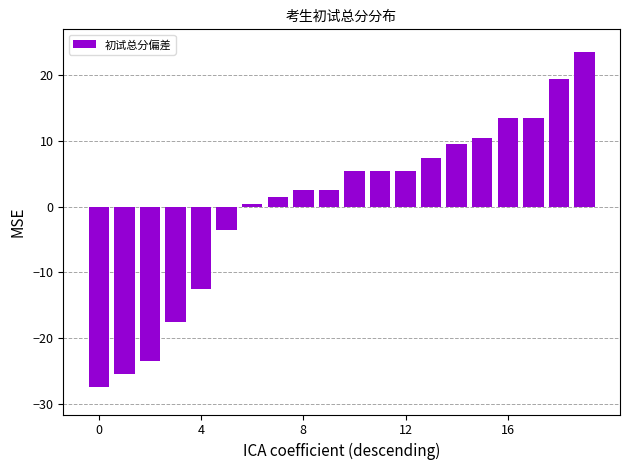

Reading left to right, list all the values displayed in this chart.

-27.5	-25.5	-23.5	-17.5	-12.5	-3.5	0.5	1.5	2.5	2.5	5.5	5.5	5.5	7.5	9.5	10.5	13.5	13.5	19.5	23.5